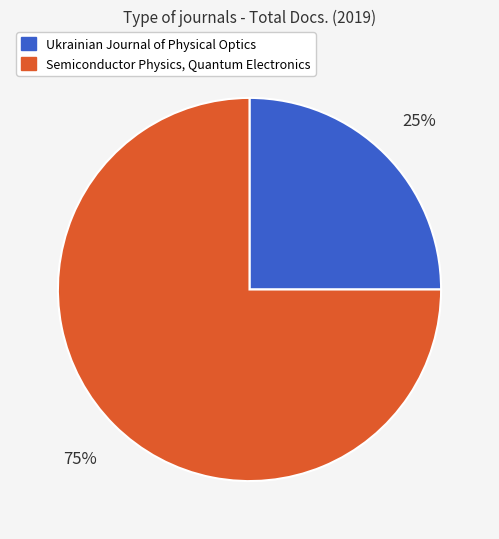

What is the smallest slice in the pie chart?

Ukrainian Journal of Physical Optics